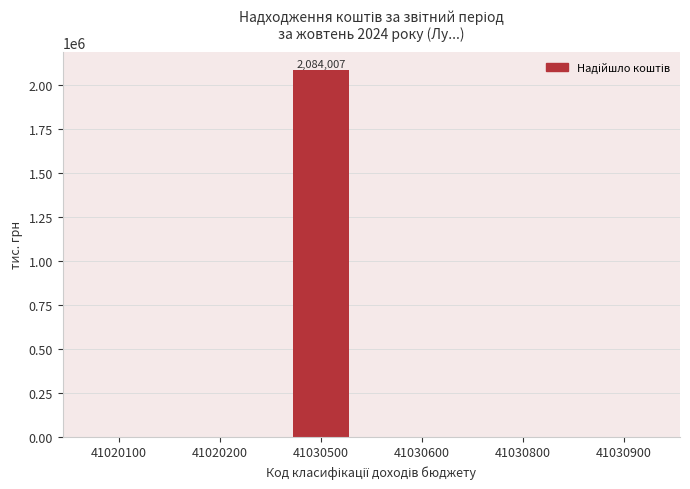

What is the sum of all values?

2084007.2